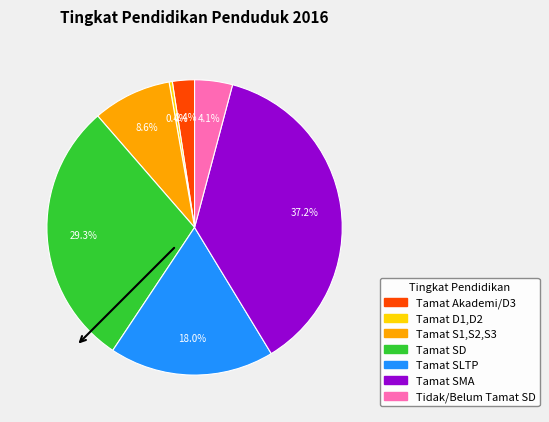

How much of the chart is everything except Tamat D1,D2?

99.6%